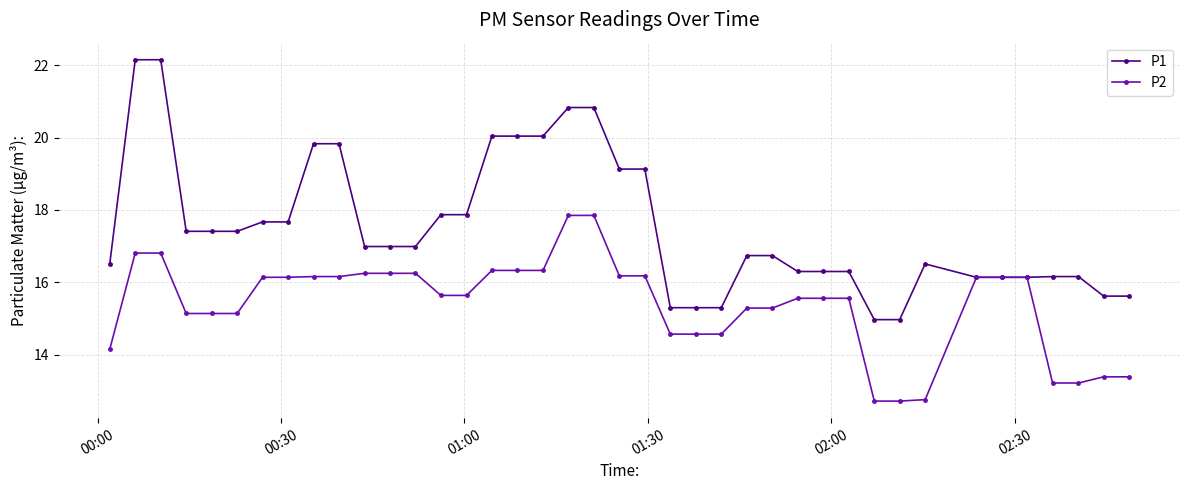

What is the value of the P1 point at the 9th from the left?

19.8